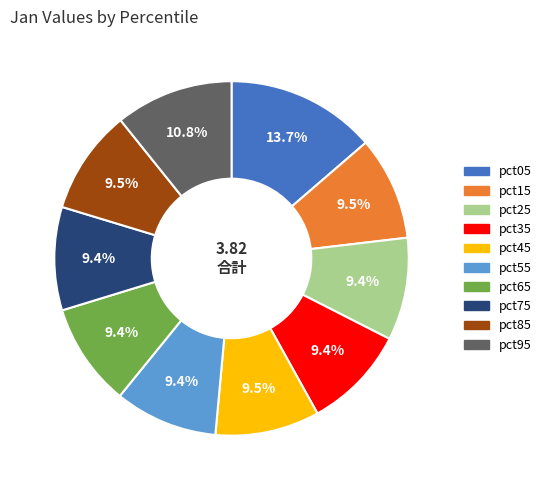

Is pct55 the majority of the pie?

No